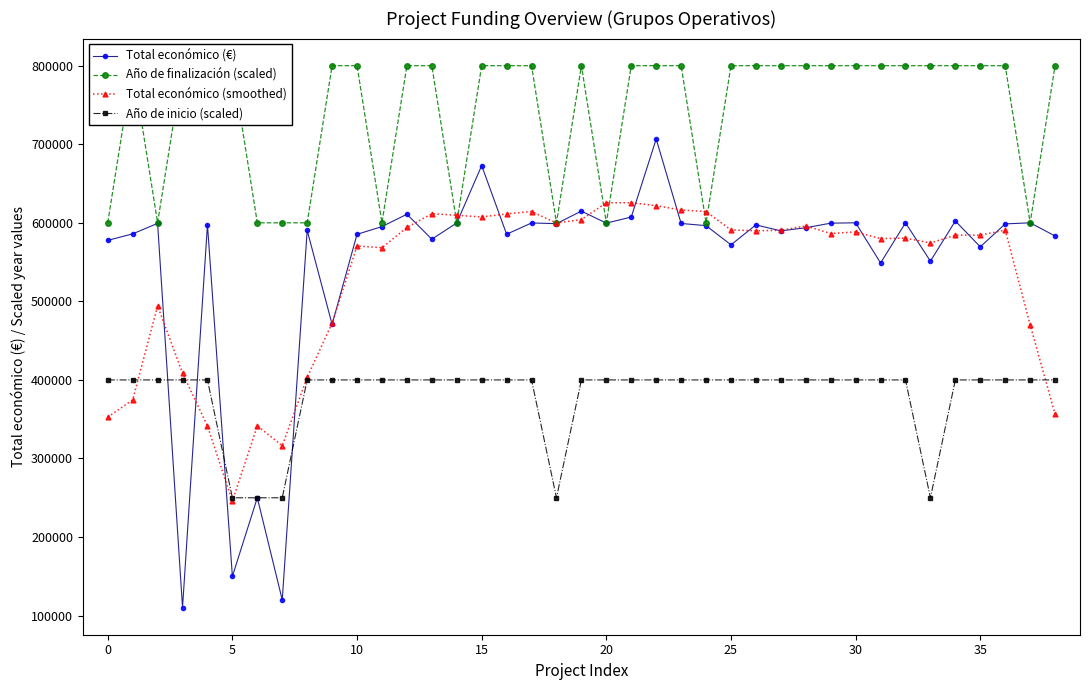

What is the maximum value for Año de inicio (scaled)?

400000.0